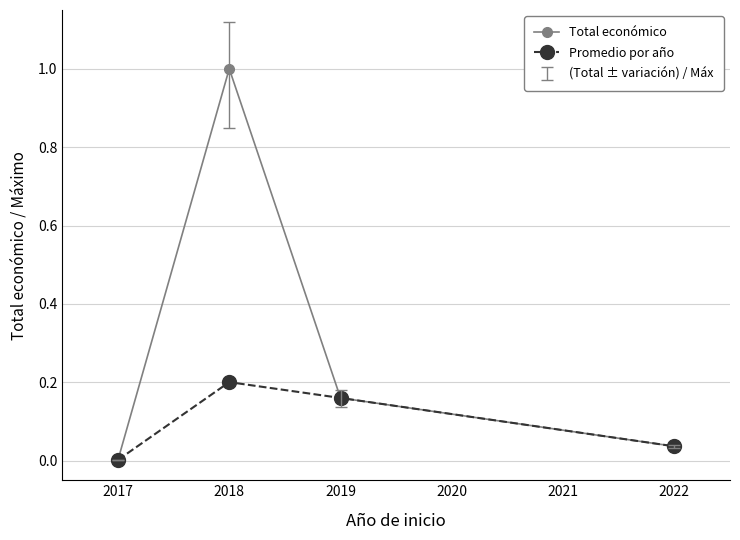

Which series changed the most between 2017 and 2018?

Total económico